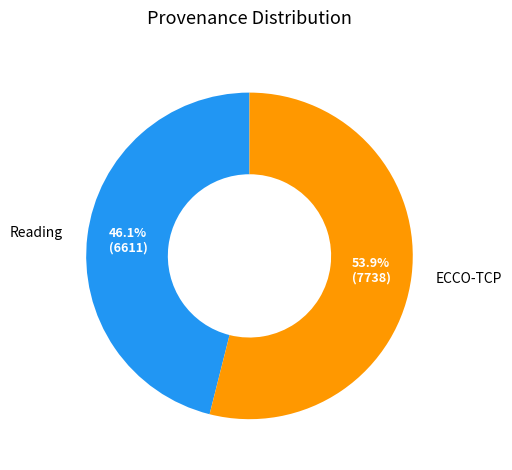

Which slice is the largest?

ECCO-TCP